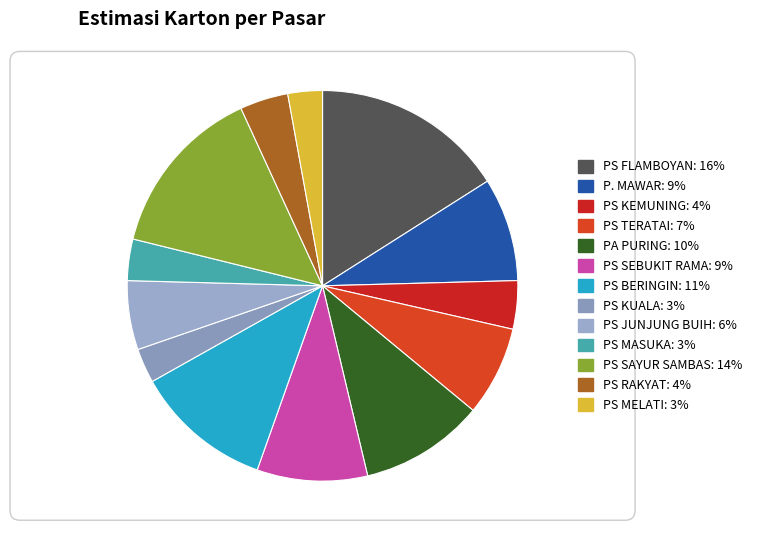

Which category has the biggest portion of the pie?

PS FLAMBOYAN